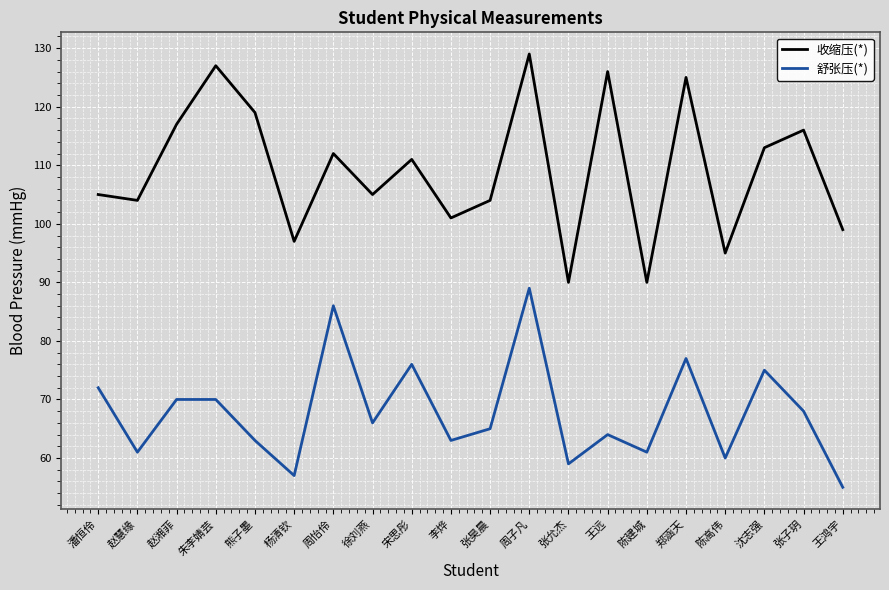

Which series has the largest range (max minus min)?

收缩压(*)